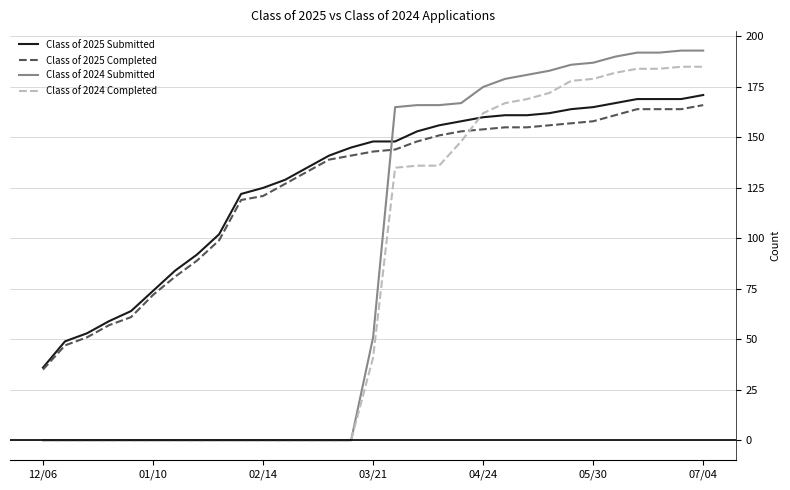

What is the difference between the maximum and minimum values in the Class of 2024 Submitted series?

193